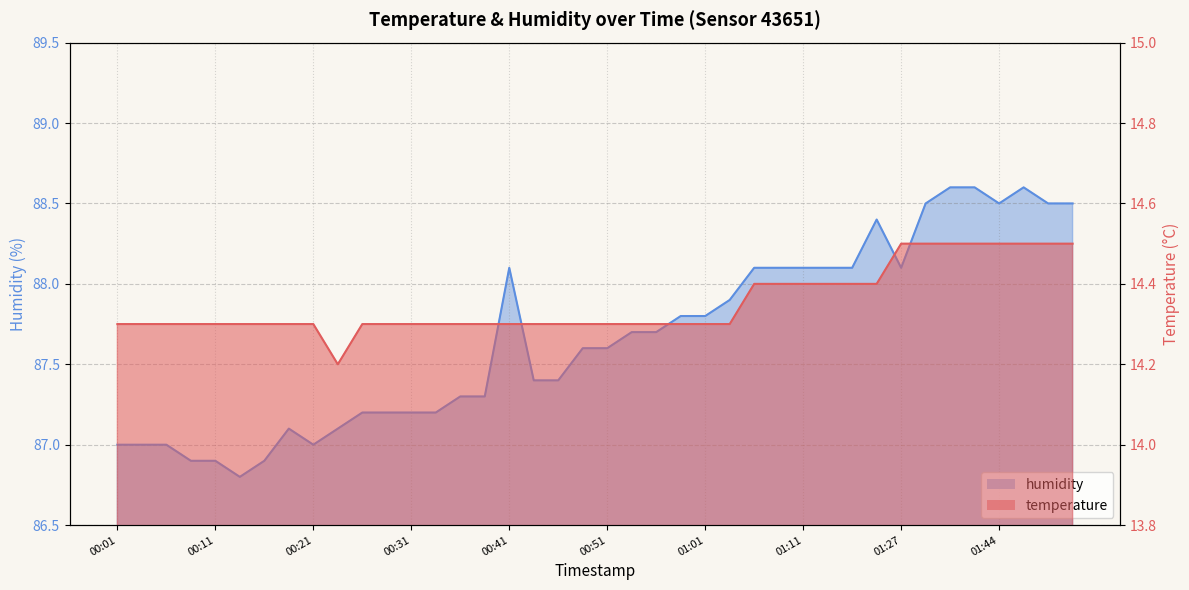

Count the number of categories in the chart.

40